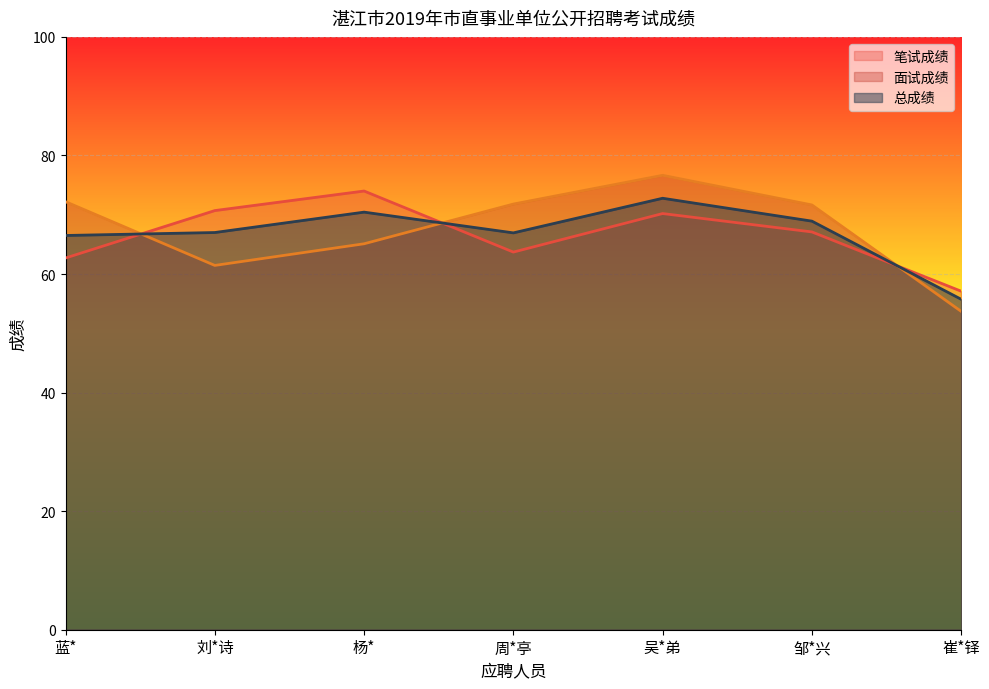

What position from the left is 崔*铎?

7